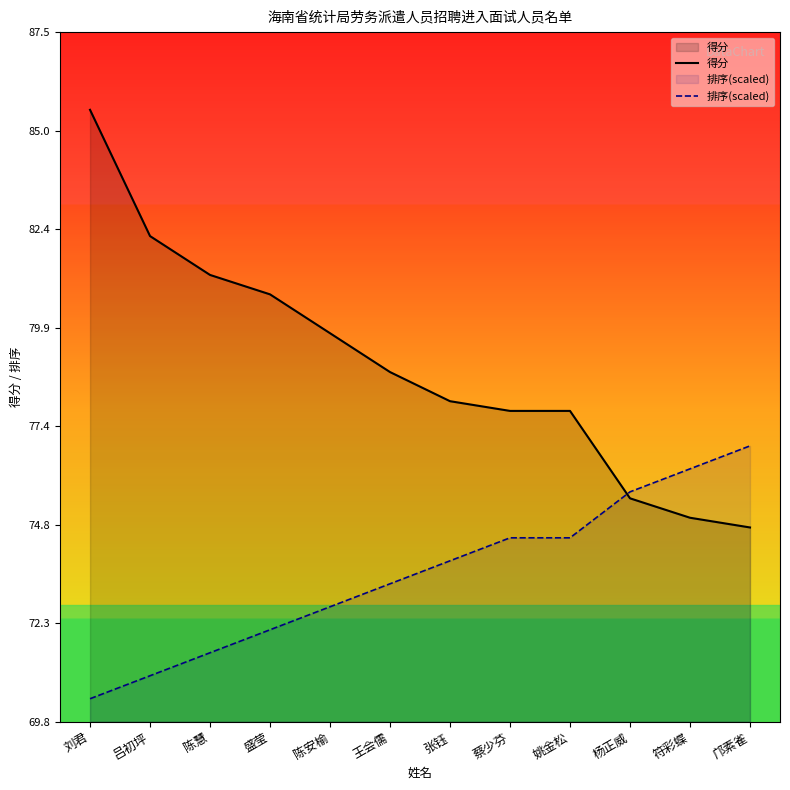

What are all the series names shown in the legend?

得分, 排序(scaled)